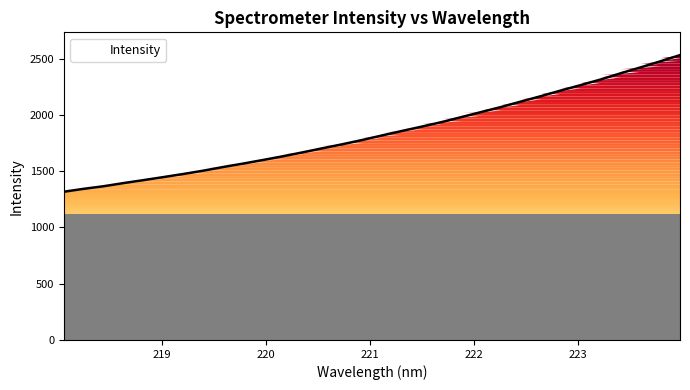

Reading left to right, transcribe all the data shown in this chart.

1317.2	1343.0	1366.1	1394.1	1420.2	1447.2	1474.7	1504.1	1536.6	1566.9	1598.9	1631.9	1666.9	1703.3	1738.8	1776.8	1817.4	1857.1	1895.9	1936.0	1980.6	2025.6	2070.5	2118.8	2166.7	2216.6	2264.6	2314.3	2369.1	2421.3	2475.3	2531.0